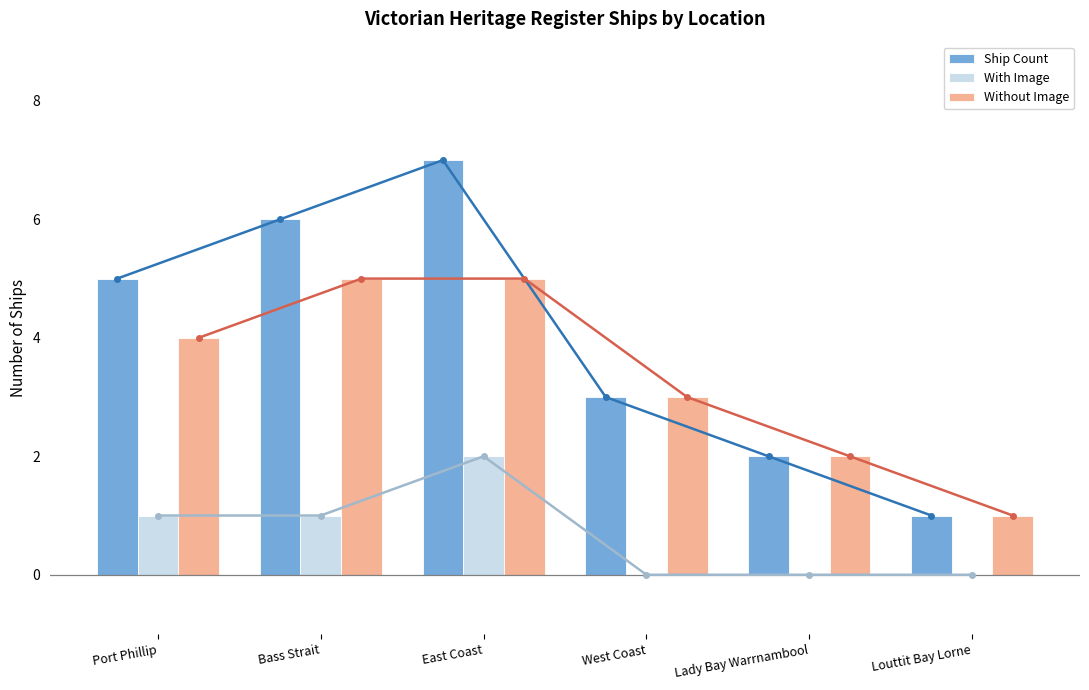

What is the label of the 2nd bar from the right?

Lady Bay Warrnambool